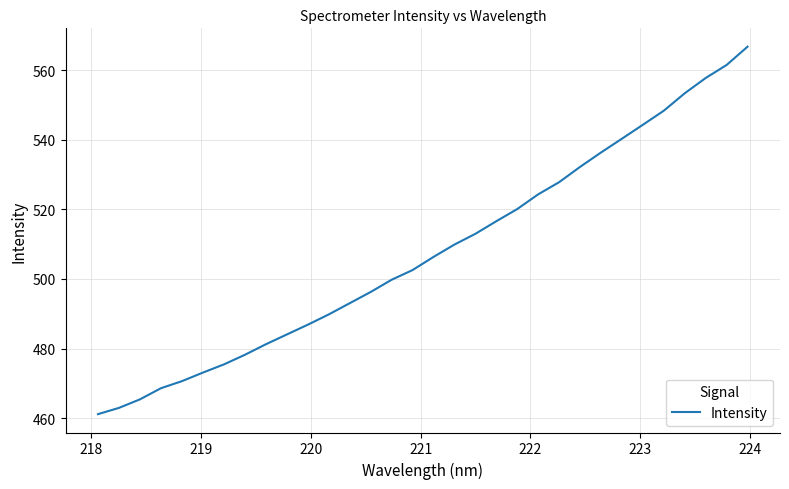

What is the sum of all values?

16247.9